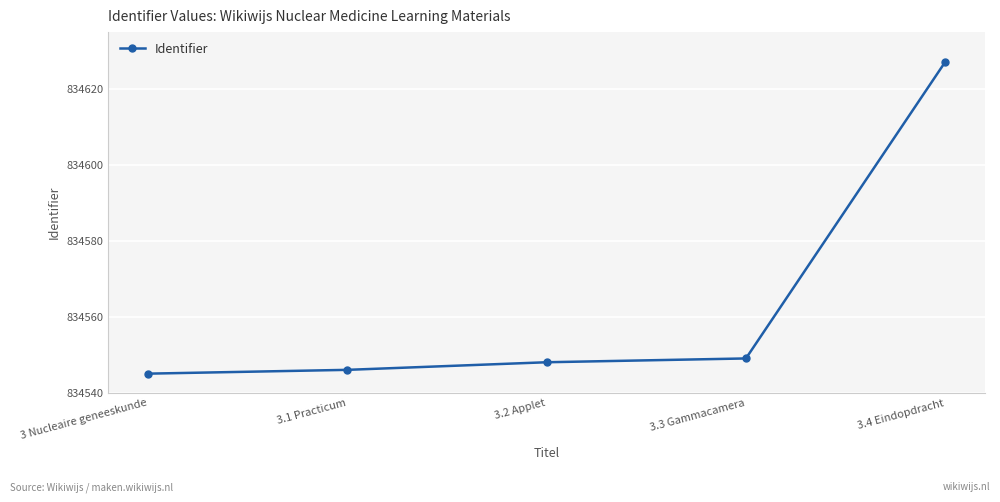

Rank the categories by value from lowest to highest.

3 Nucleaire geneeskunde, 3.1 Practicum, 3.2 Applet, 3.3 Gammacamera, 3.4 Eindopdracht